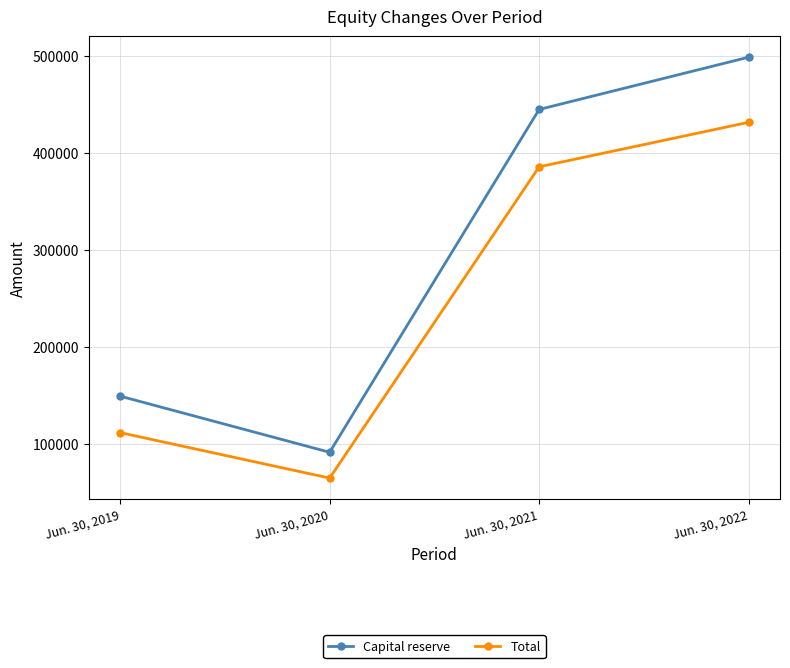

At which category does the chart reach its minimum across all series?

Jun. 30, 2020